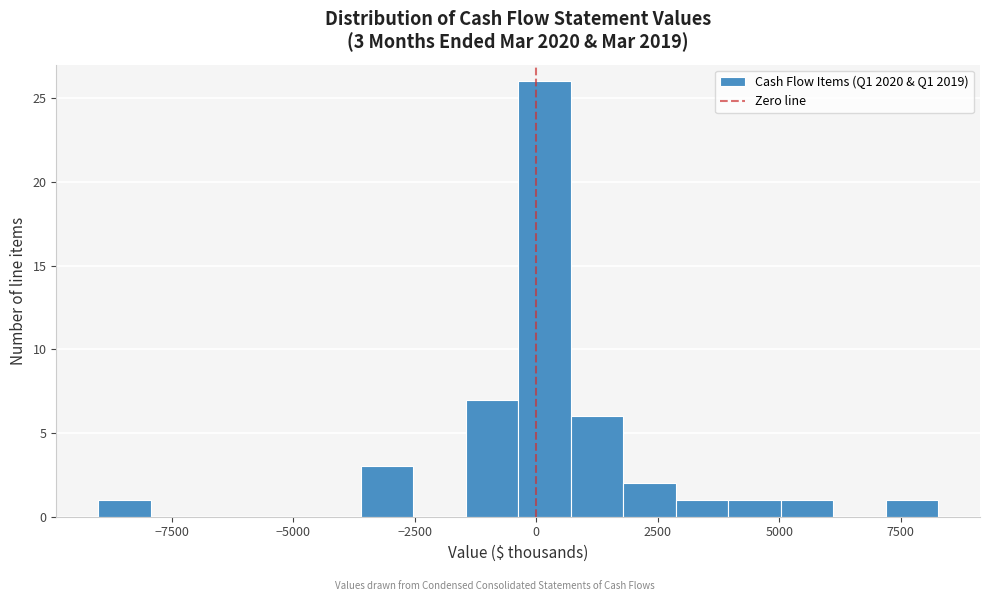

Around what value on the x-axis is the tallest bar? Give the approximate position of its centre, as read against the axis.

0